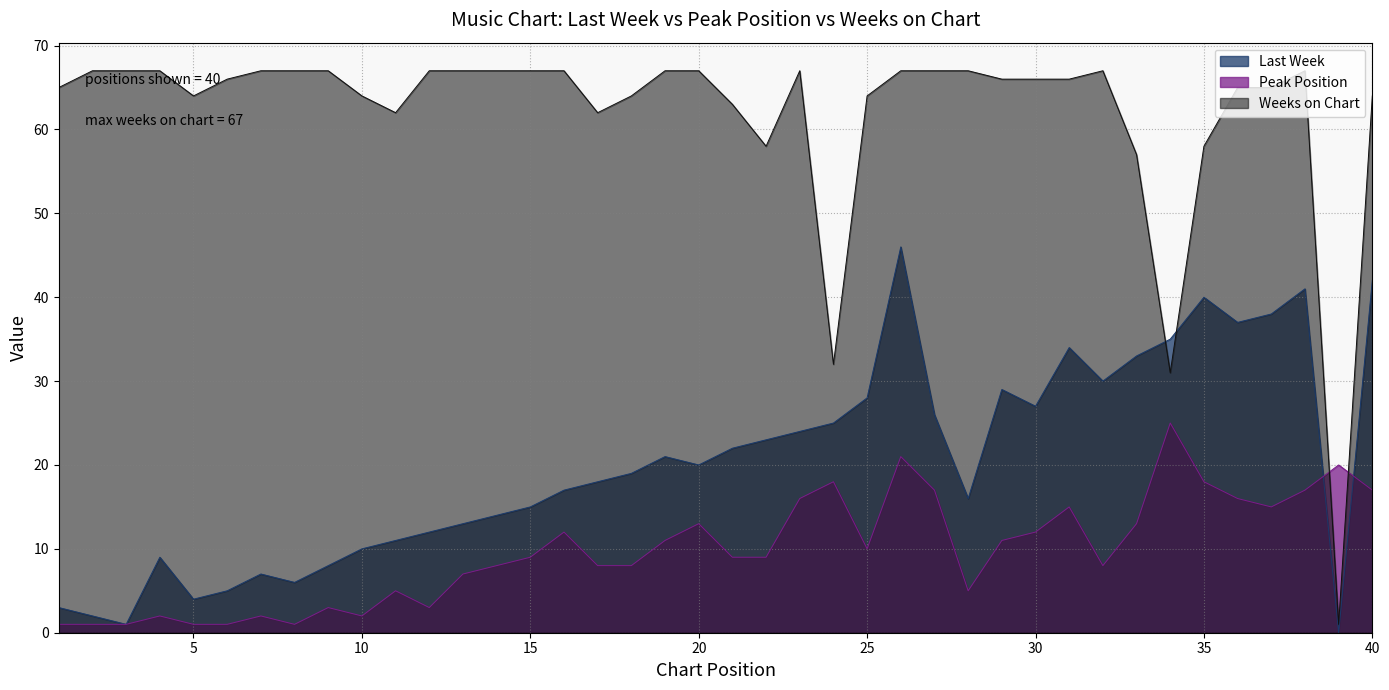

Reading right to left, what are all the values shown in this chart?

Last Week: 40=42	39=0	38=41	37=38	36=37	35=40	34=35	33=33	32=30	31=34	30=27	29=29	28=16	27=26	26=46	25=28	24=25	23=24	22=23	21=22	20=20	19=21	18=19	17=18	16=17	15=15	14=14	13=13	12=12	11=11	10=10	9=8	8=6	7=7	6=5	5=4	4=9	3=1	2=2	1=3
Peak Position: 40=17	39=20	38=17	37=15	36=16	35=18	34=25	33=13	32=8	31=15	30=12	29=11	28=5	27=17	26=21	25=10	24=18	23=16	22=9	21=9	20=13	19=11	18=8	17=8	16=12	15=9	14=8	13=7	12=3	11=5	10=2	9=3	8=1	7=2	6=1	5=1	4=2	3=1	2=1	1=1
Weeks on Chart: 40=64	39=1	38=67	37=65	36=65	35=58	34=31	33=57	32=67	31=66	30=66	29=66	28=67	27=67	26=67	25=64	24=32	23=67	22=58	21=63	20=67	19=67	18=64	17=62	16=67	15=67	14=67	13=67	12=67	11=62	10=64	9=67	8=67	7=67	6=66	5=64	4=67	3=67	2=67	1=65